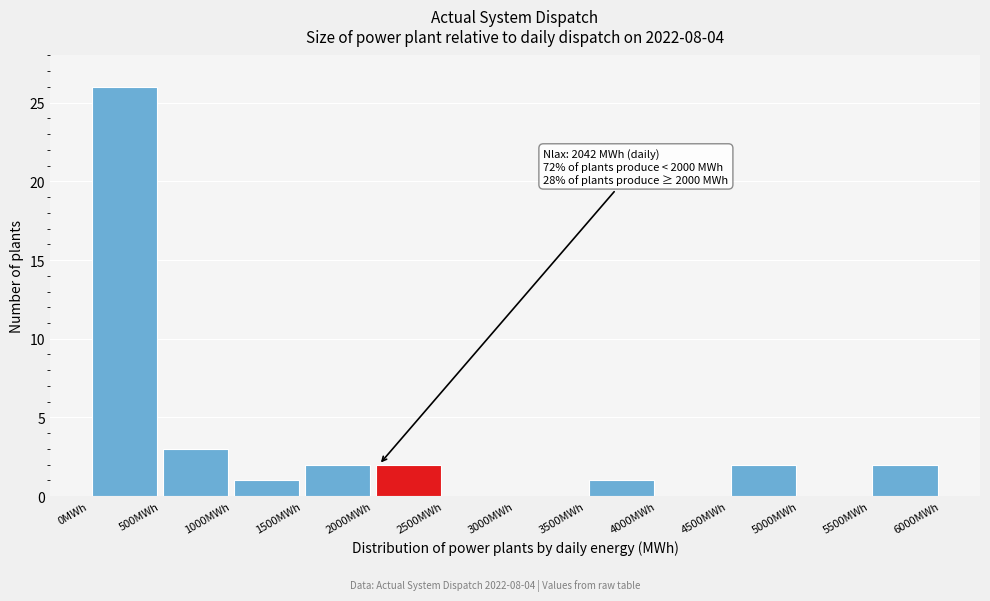

Which range on the x-axis has the tallest bar?

0 to 500